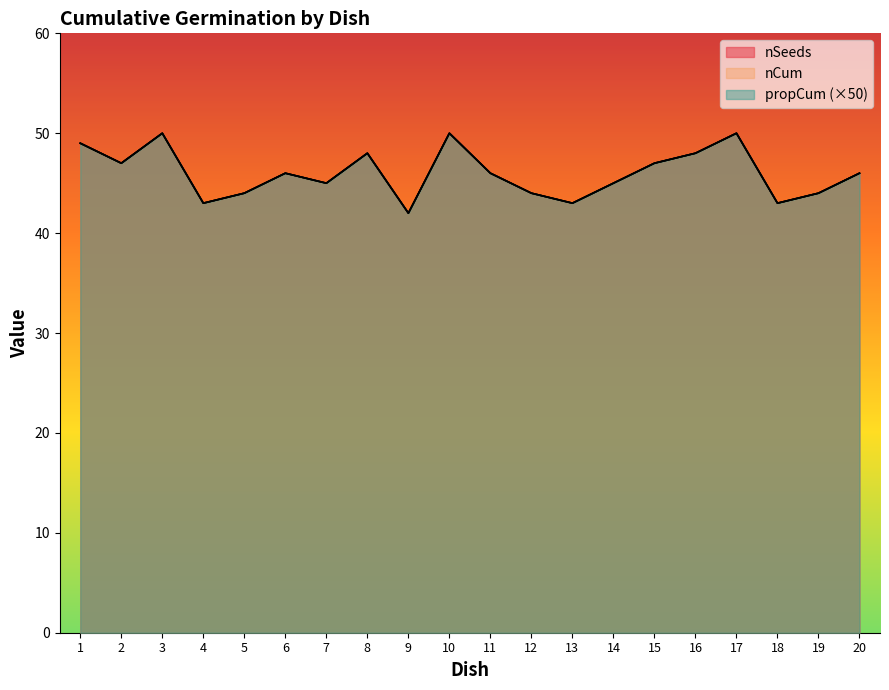

How many lines are shown in the chart?

3